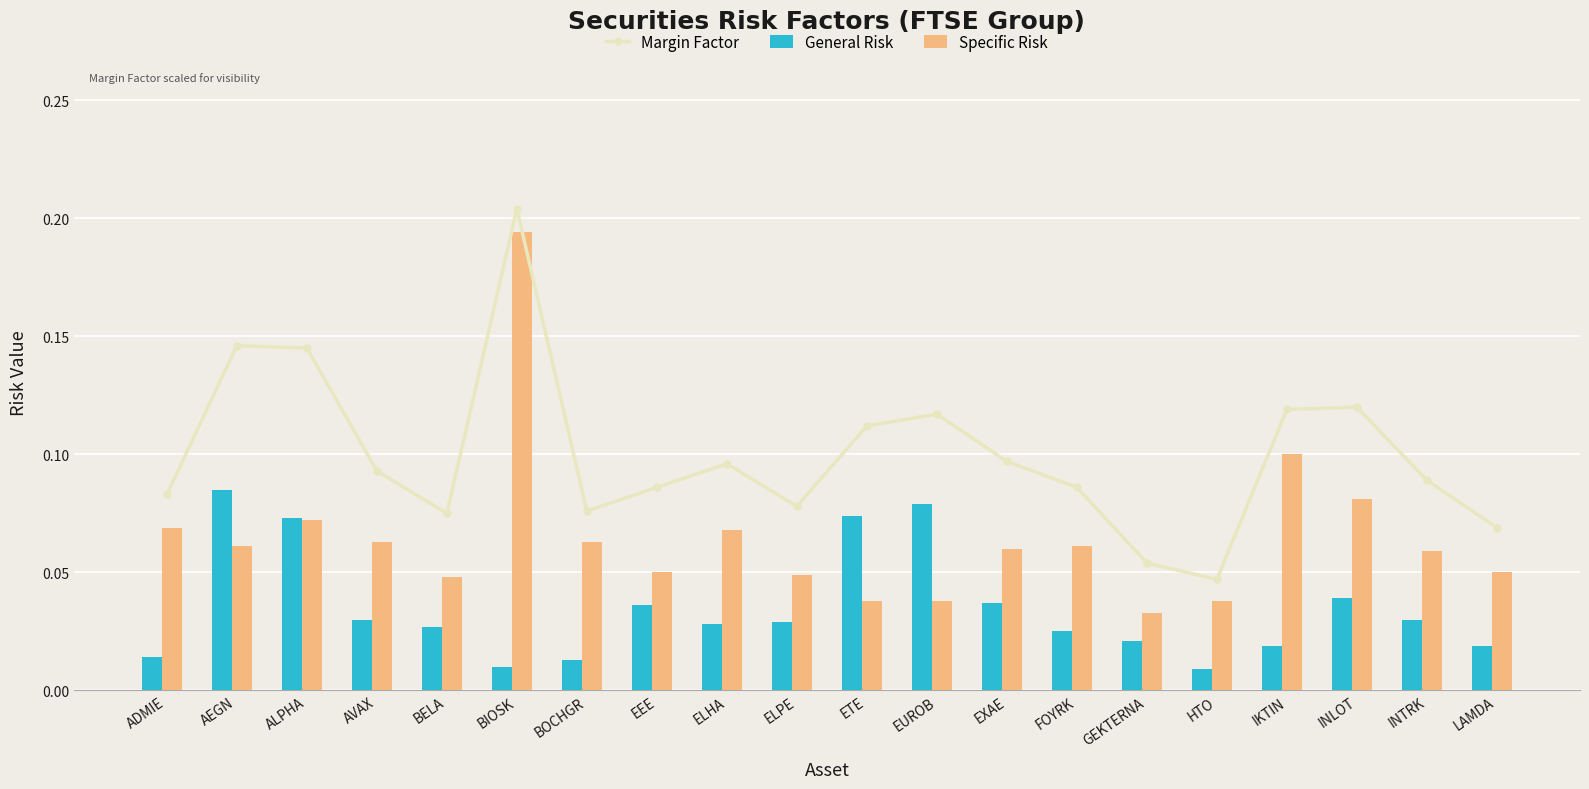

What is the sum of all Margin Factor values?

2.0